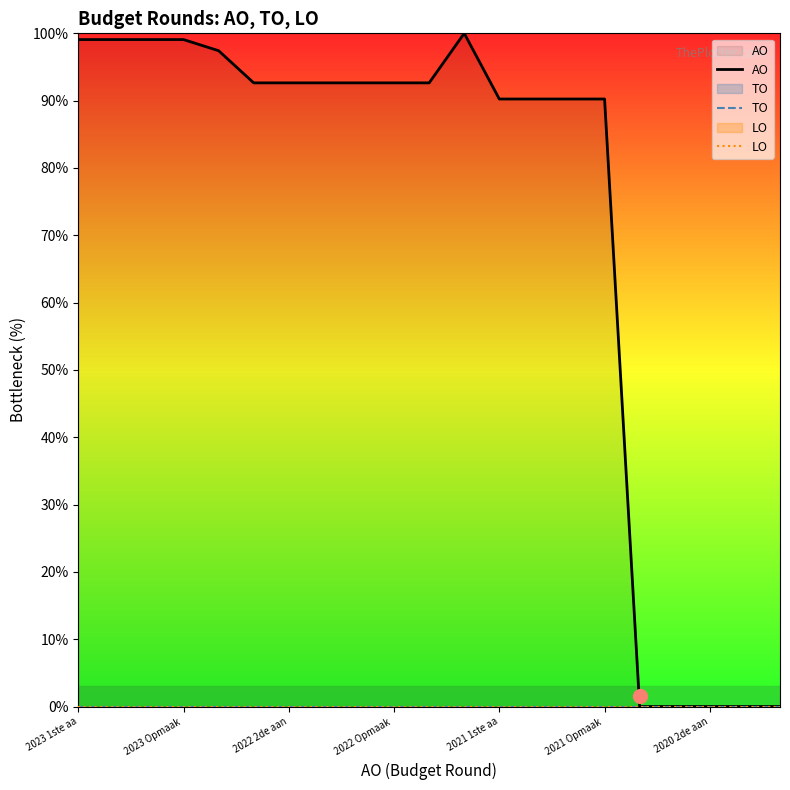

Where is TO nearest to the value 0?

2023 1ste aa